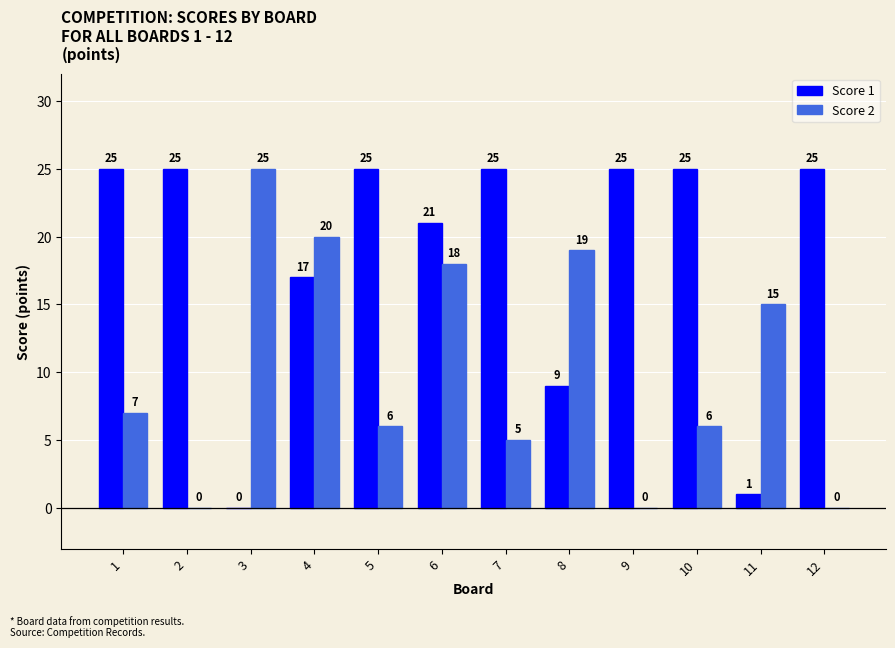

At which label is Score 2 closest to 12?

11